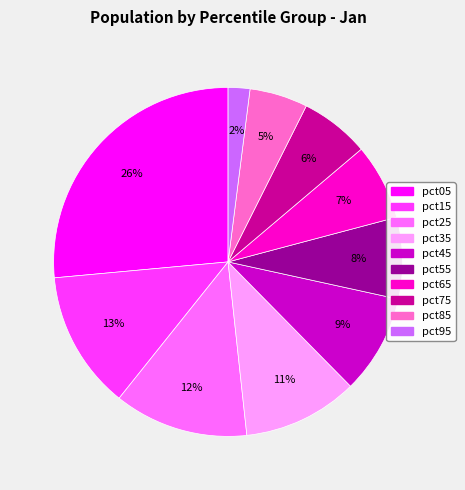

Does pct95 account for over 50% of the chart?

No